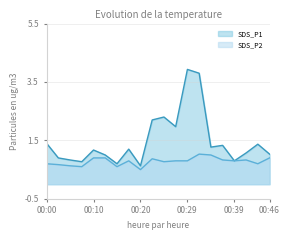

What is the minimum value for SDS_P1?

0.6